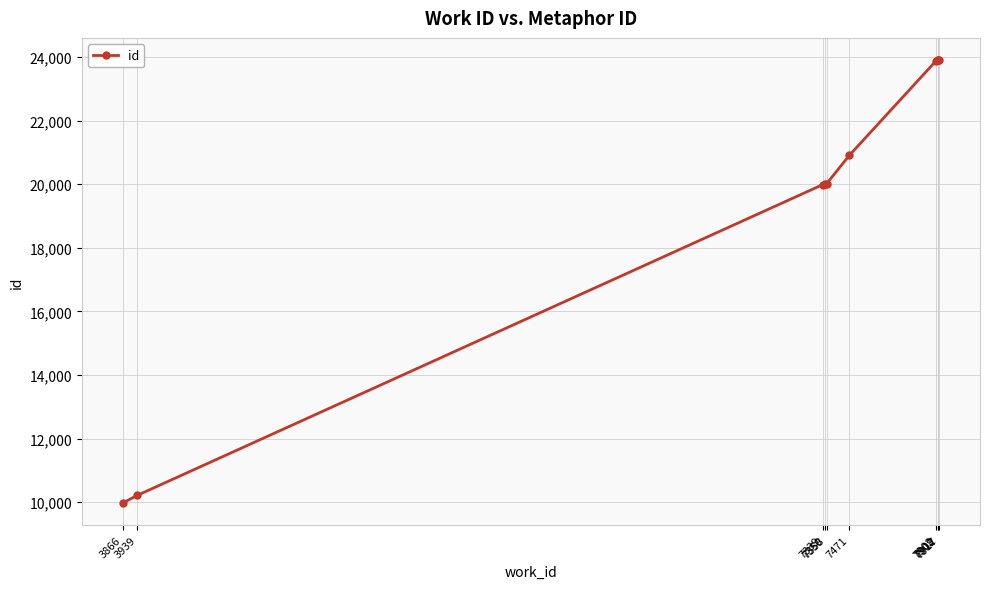

How many data points does each series have?

10